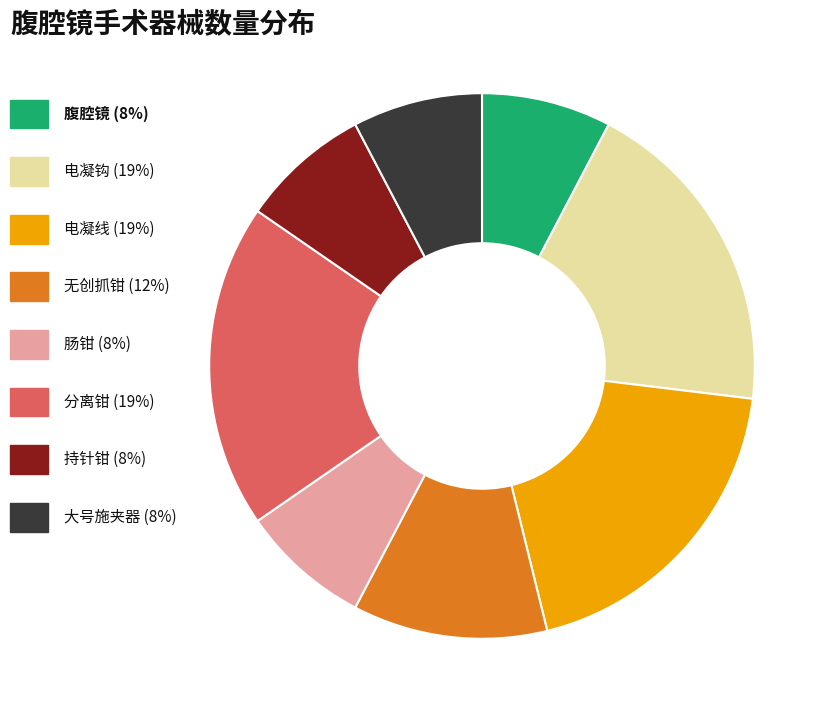

Count the number of slices in the pie.

8